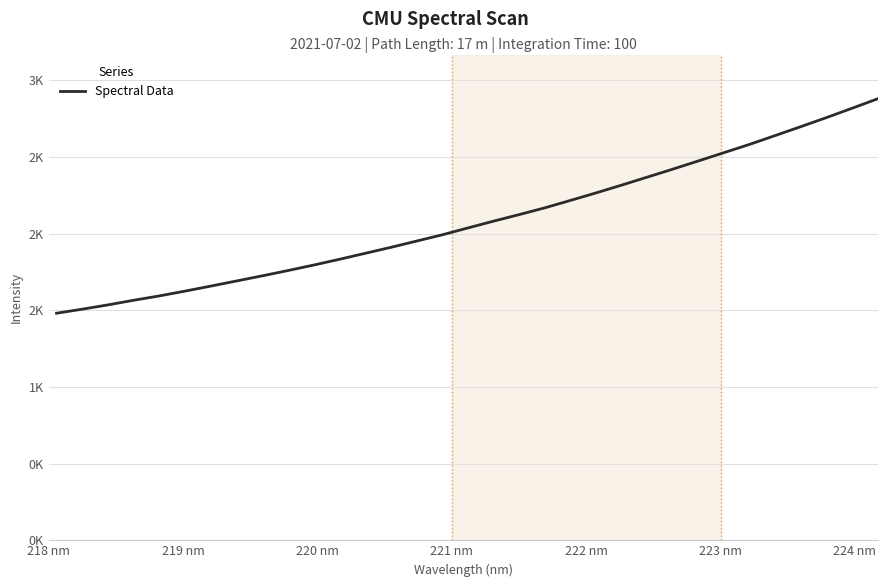

True or false: there are more than 1 points higher than both neighbors.

False